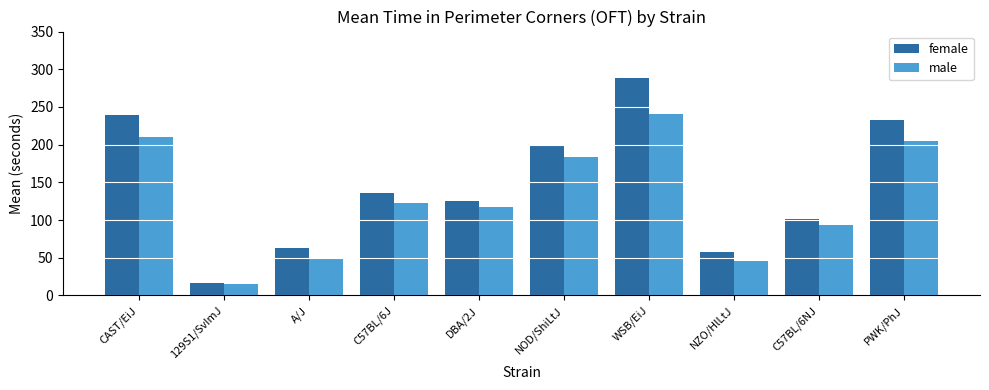

Is it true that female equals 199.9 at NOD/ShiLtJ?

True